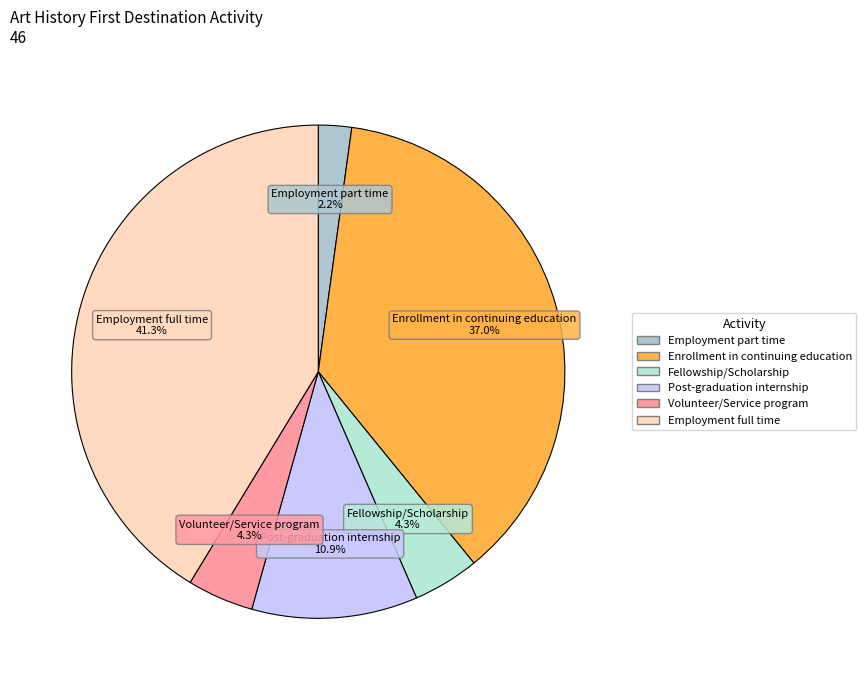

Is there any slice that represents more than half of the pie?

No